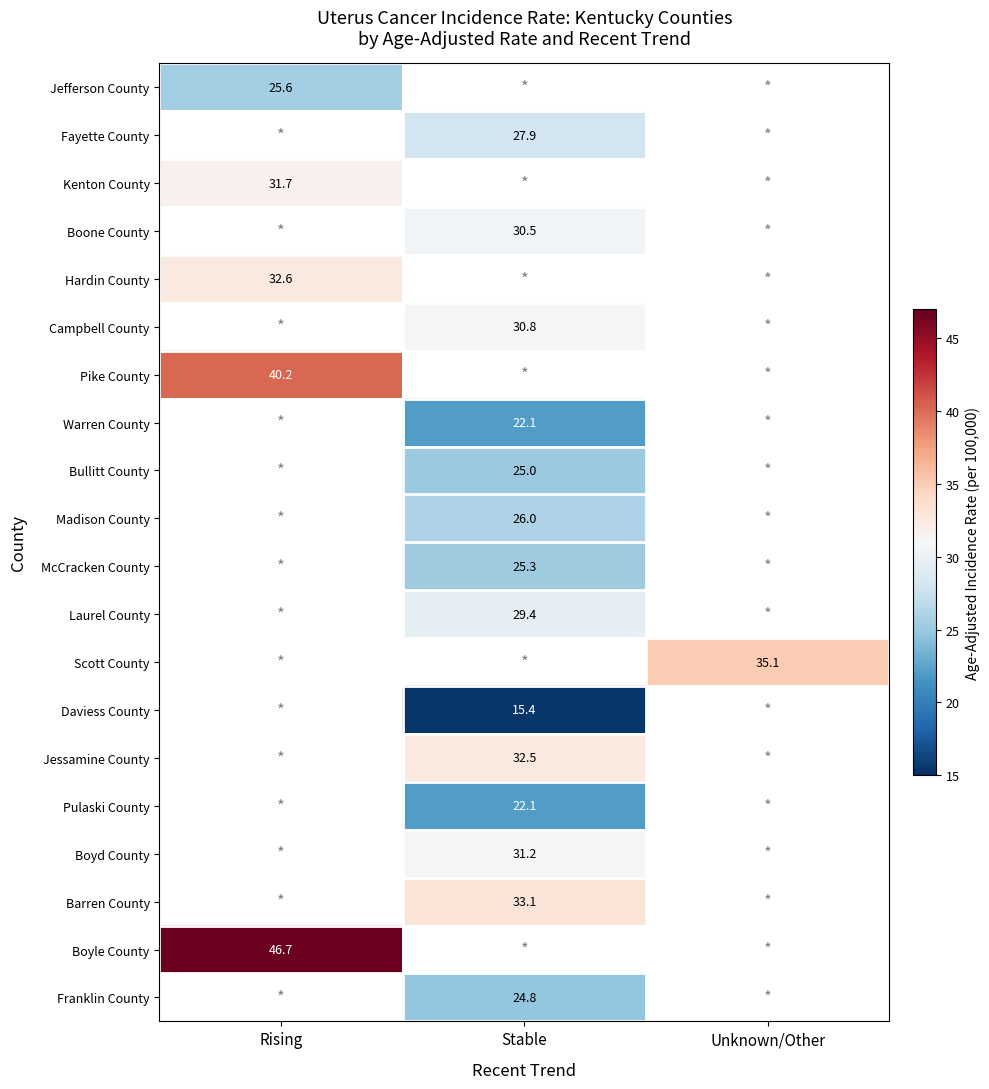

True or false: Daviess County has a value of 15.4 at Stable.

True